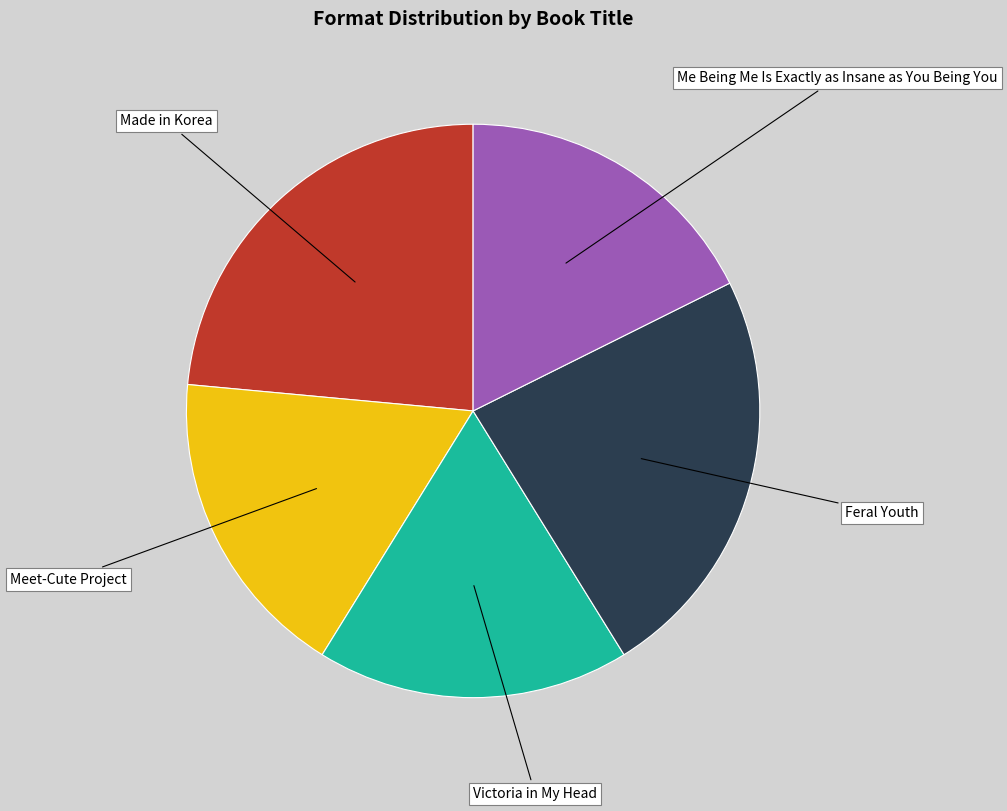

Does any single category account for the majority?

No